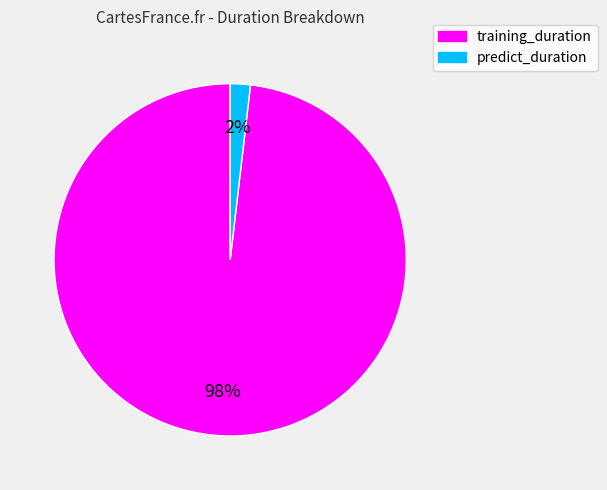

What is the majority slice?

training_duration